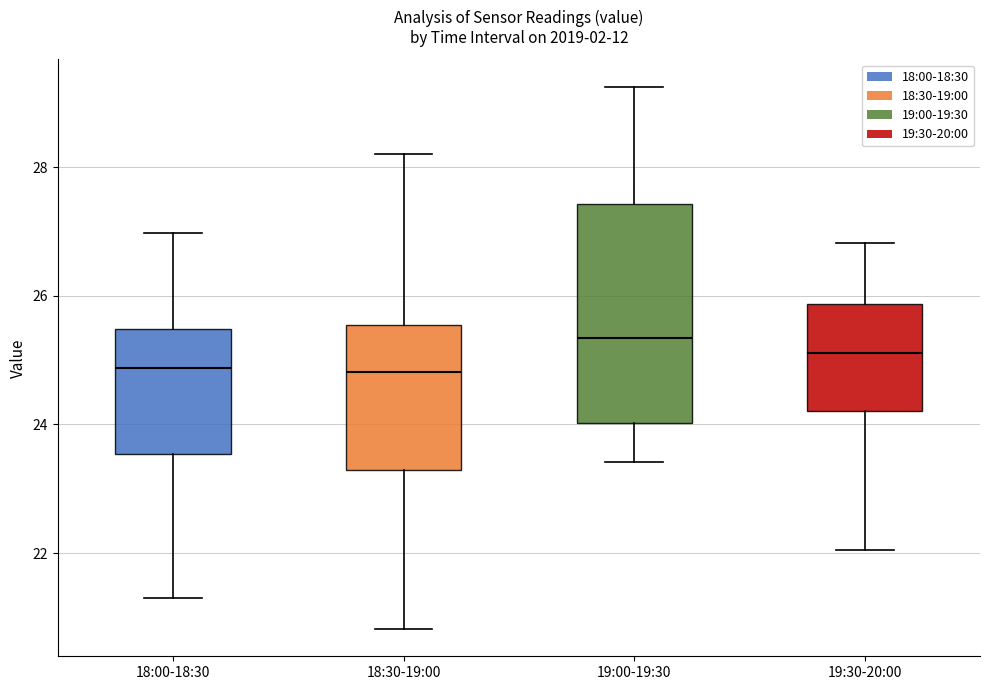

Which box has the highest median line?

19:00-19:30